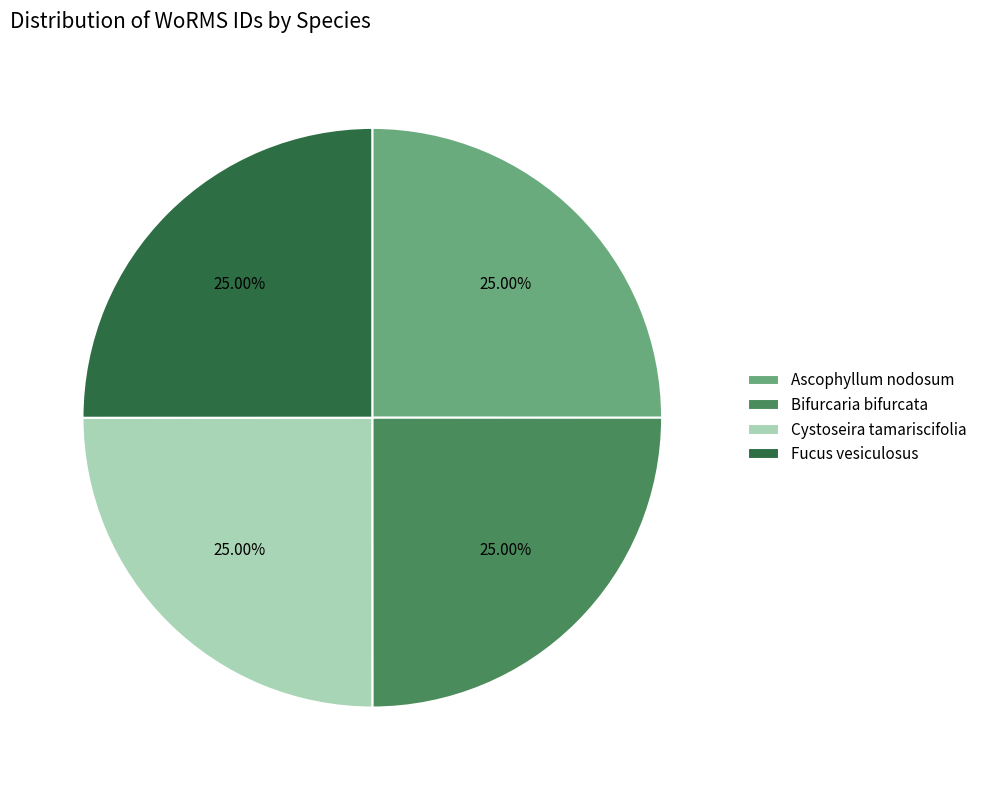

How many segments does this pie chart have?

4